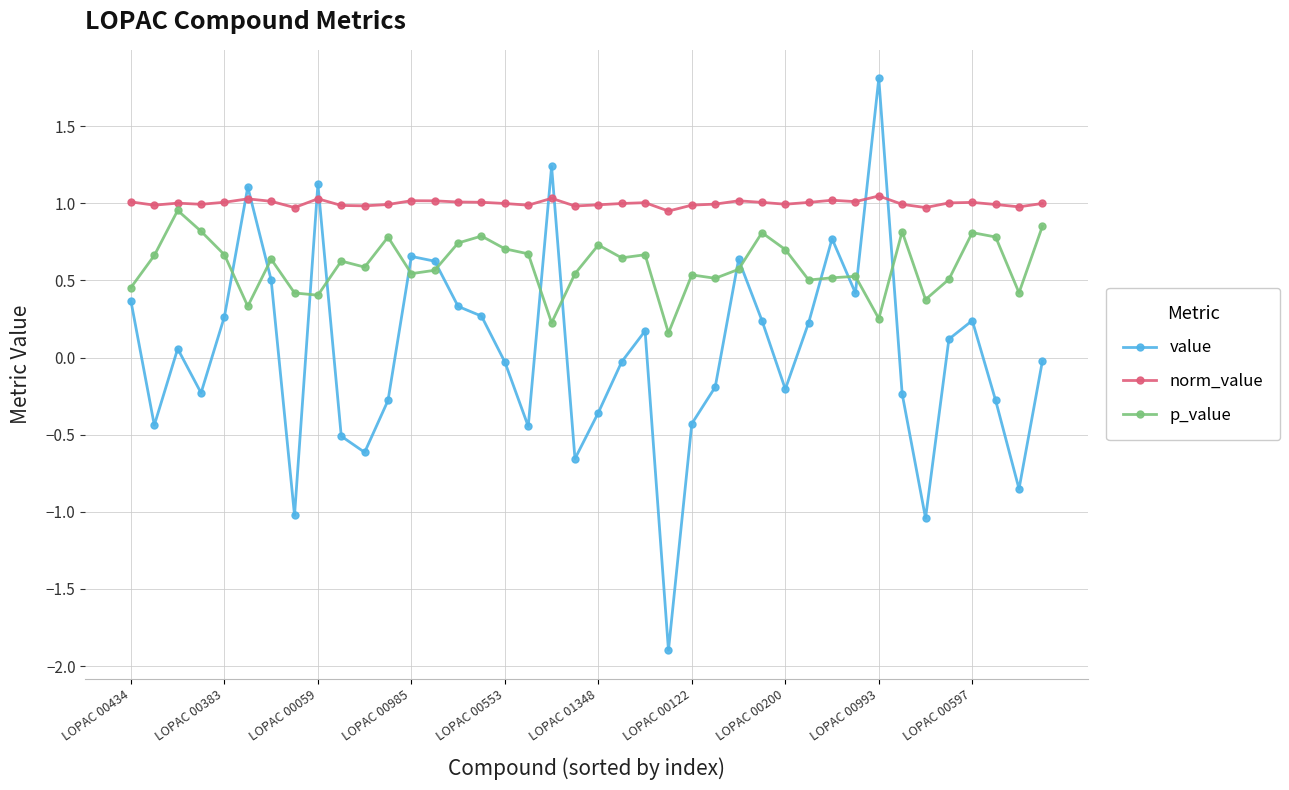

How many times do p_value and value cross each other?

14